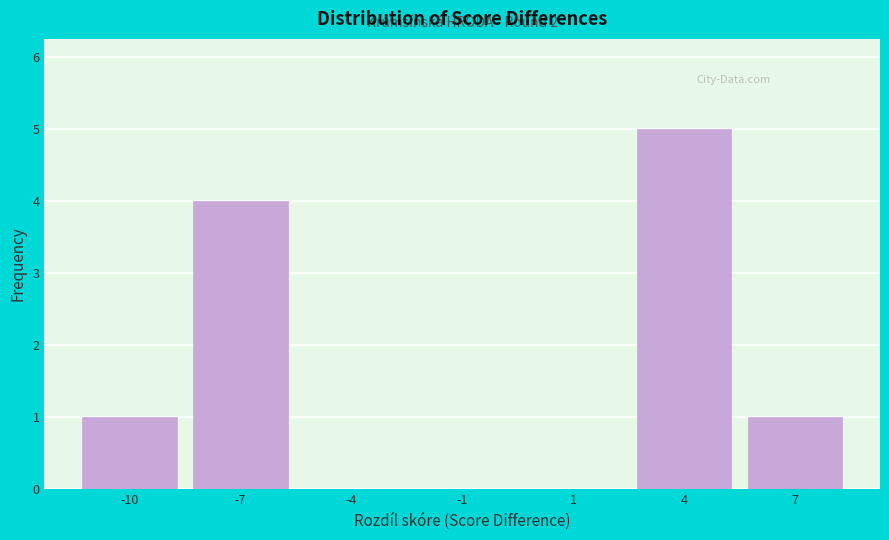

Reading left to right, what are all the values shown in this chart?

-10=1	-7=4	-4=0	-1=0	1=0	4=5	7=1